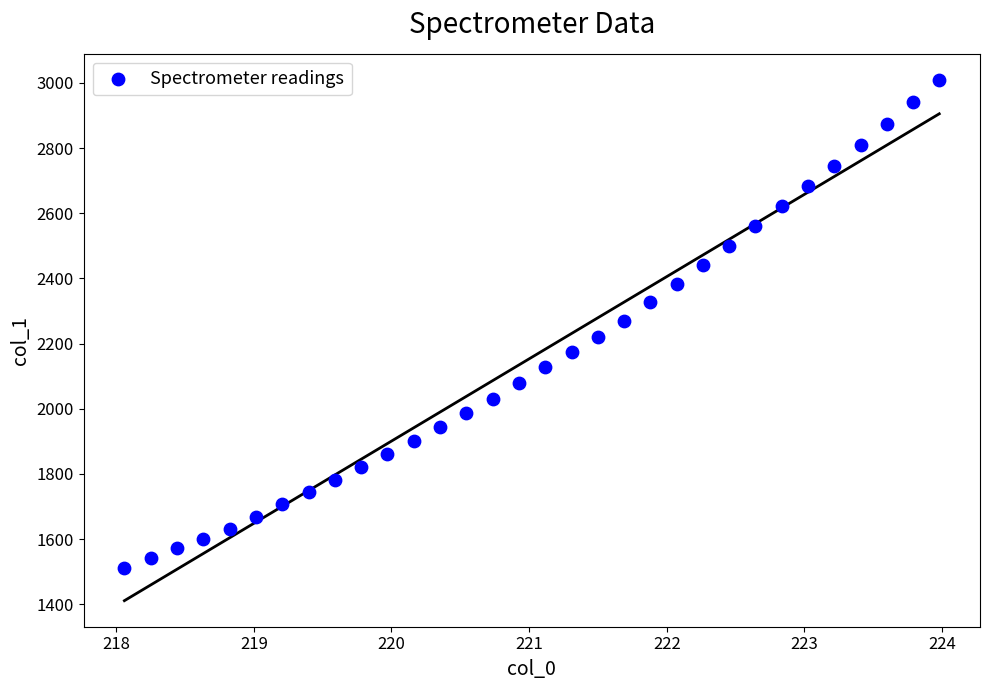

What is the range of X values (max minus min)?

5.9